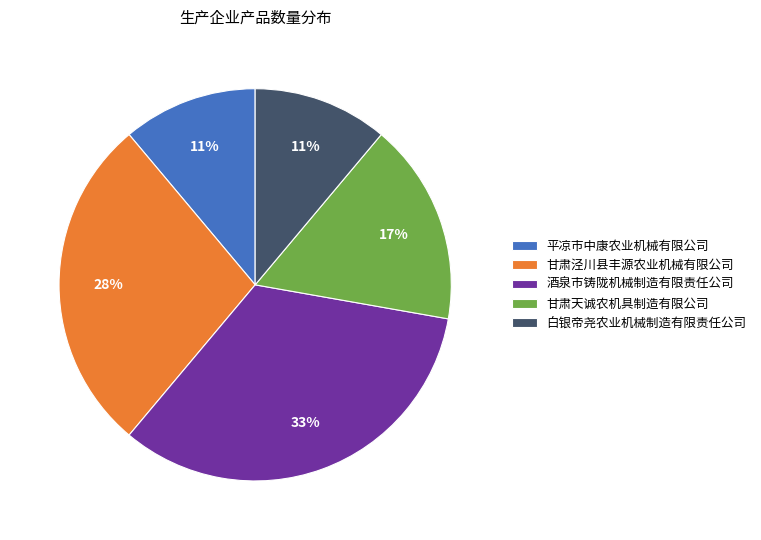

Is the sum of 甘肃泾川县丰源农业机械有限公司 and 平凉市中康农业机械有限公司 greater than half?

No